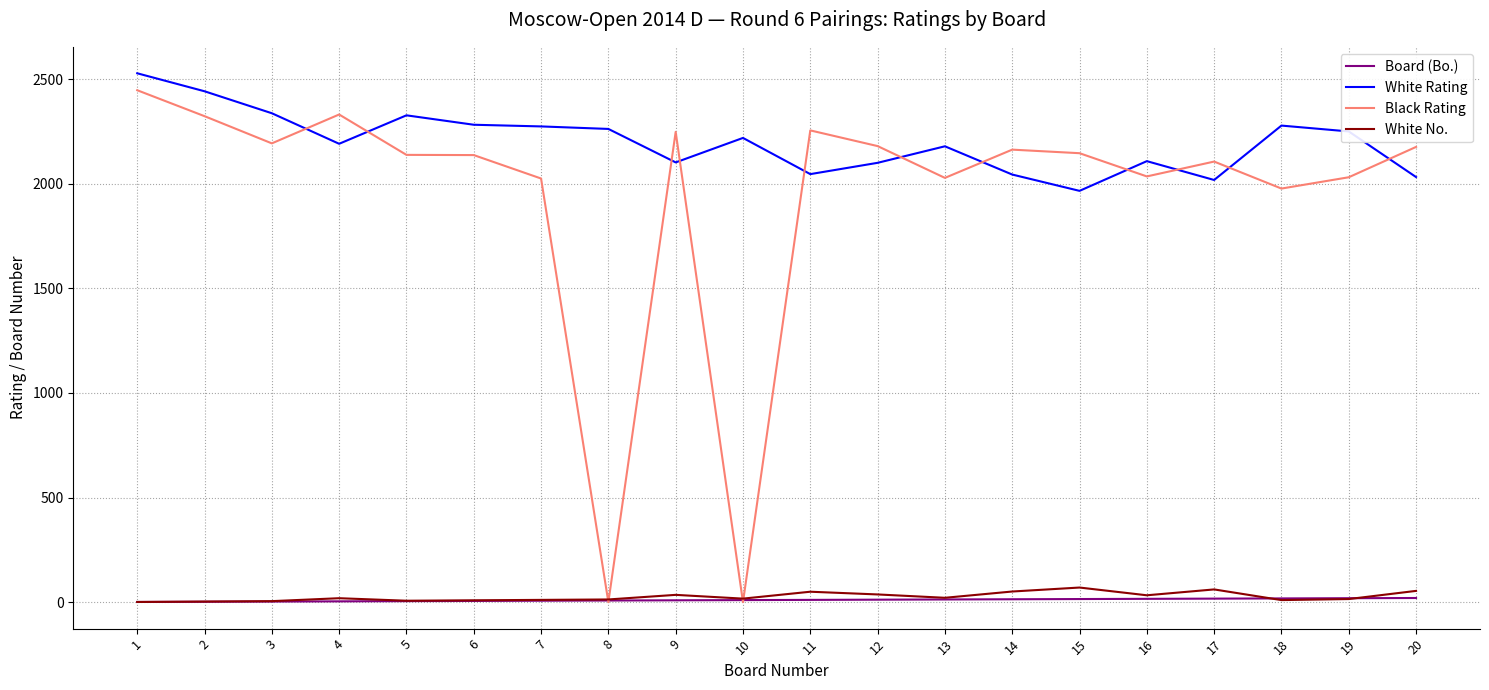

At which label is Black Rating closest to 1223?

18